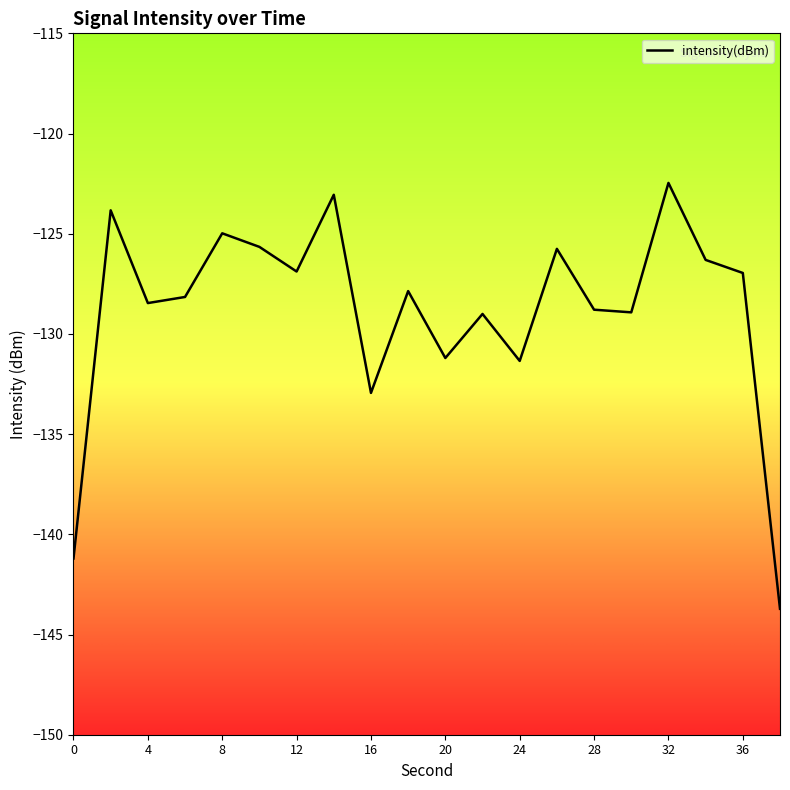

What is the difference between the maximum and minimum values?

21.3